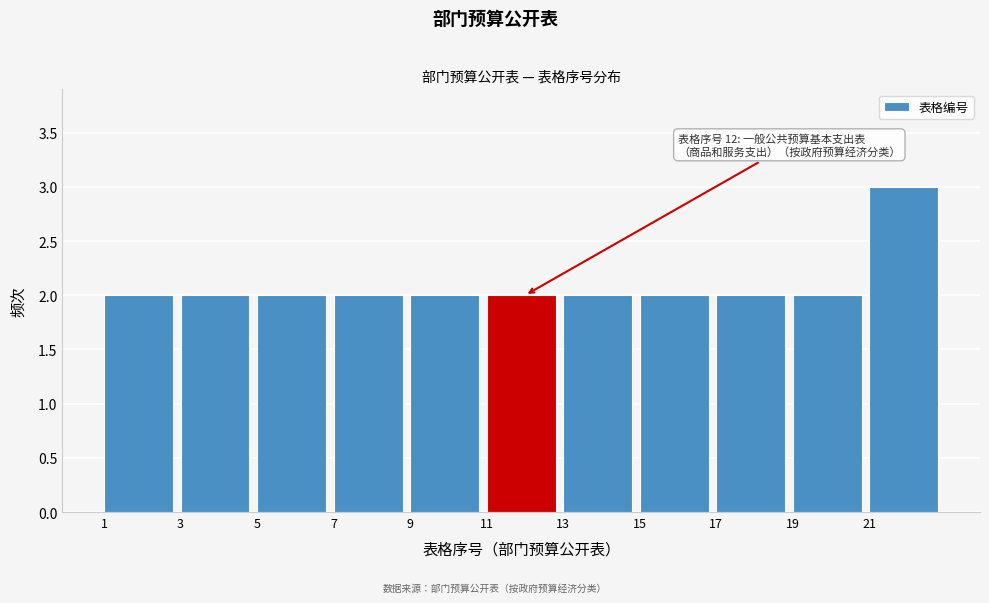

Which range on the x-axis has the tallest bar?

21 to 23